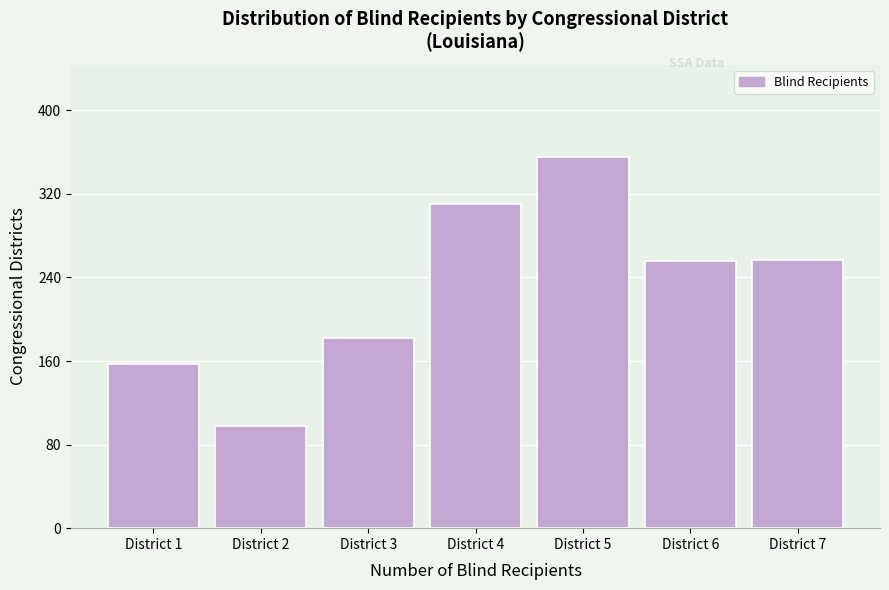

Read the value at District 2, to the nearest 10.

100